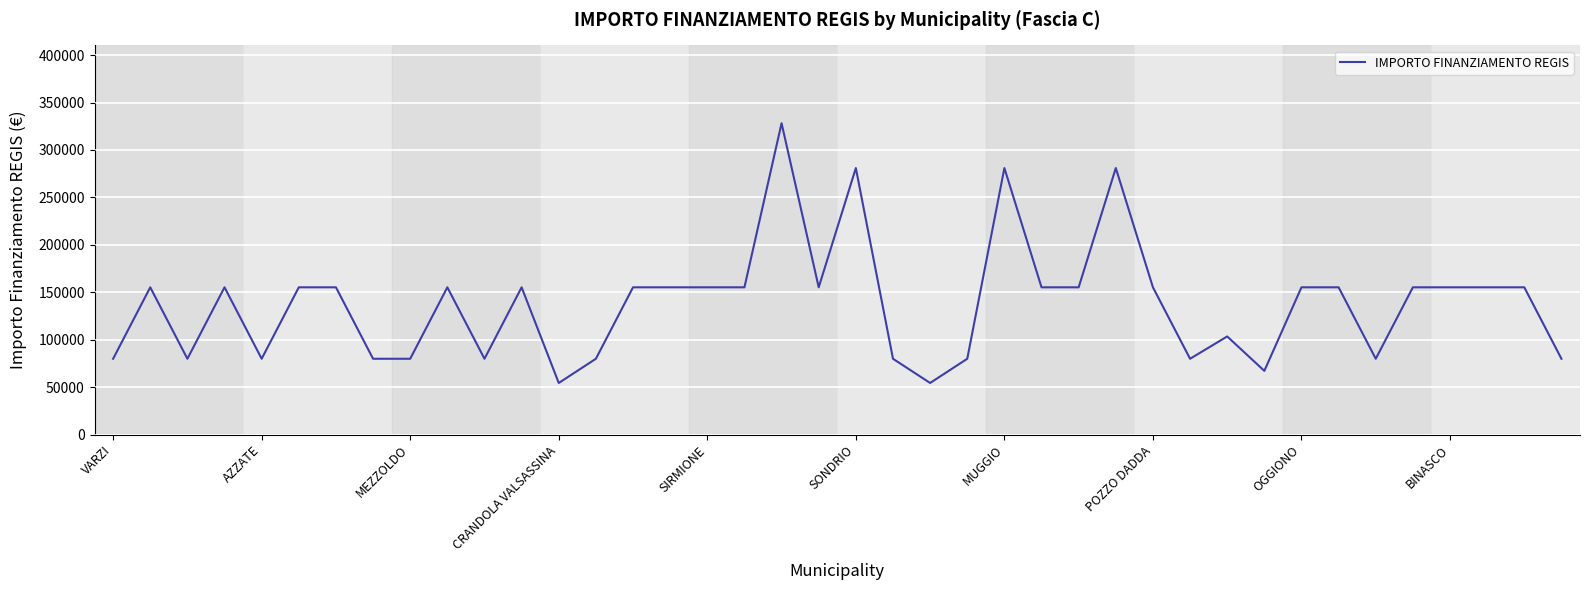

What is the greatest value displayed?

328160